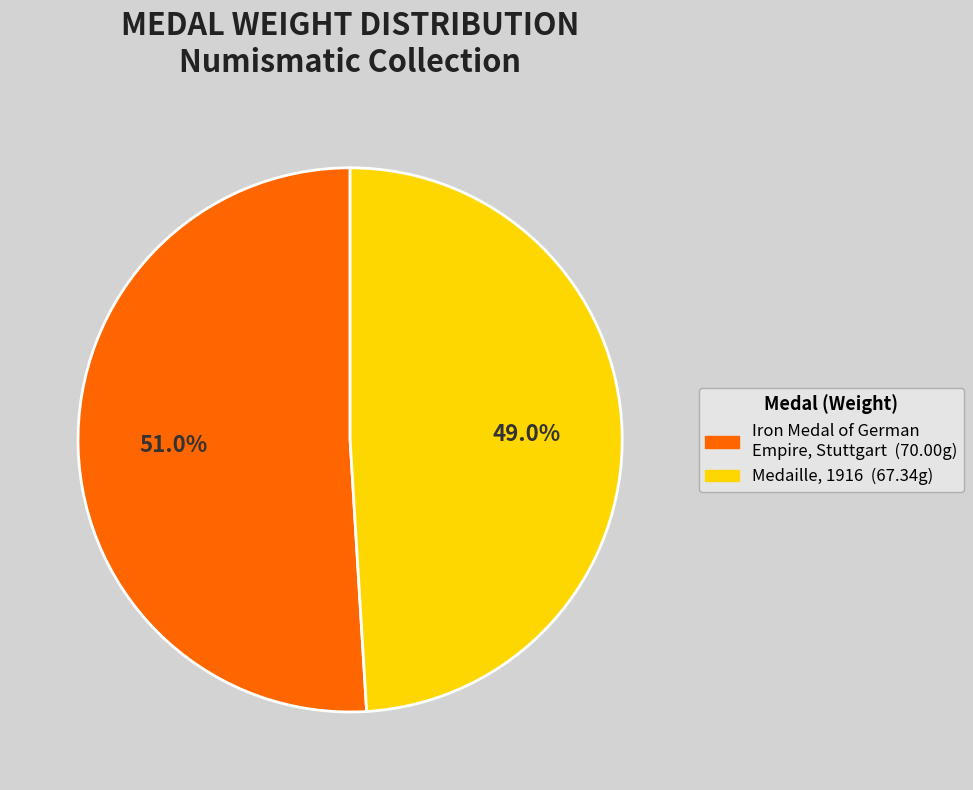

To the nearest percent, what portion does Medaille, 1916 represent?

49%